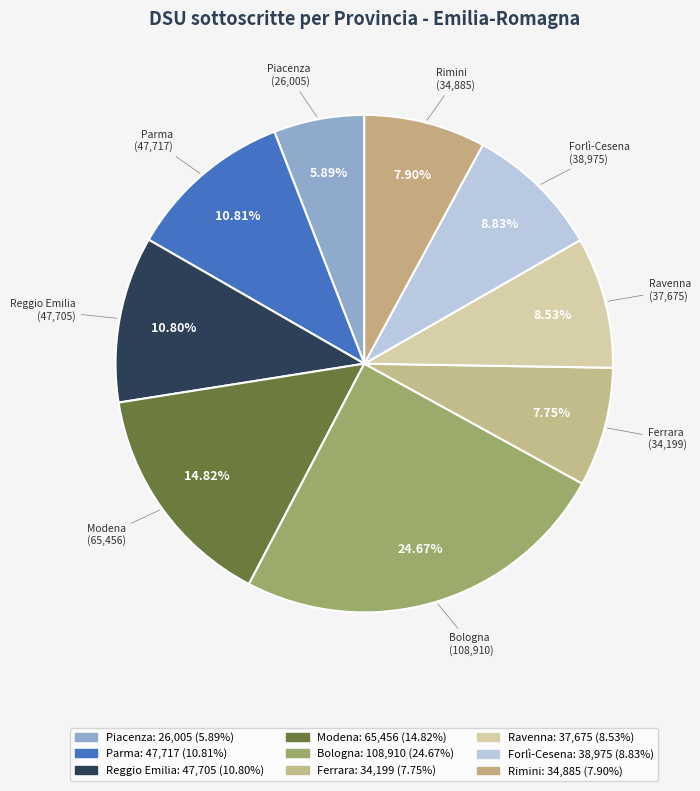

How many segments does this pie chart have?

9